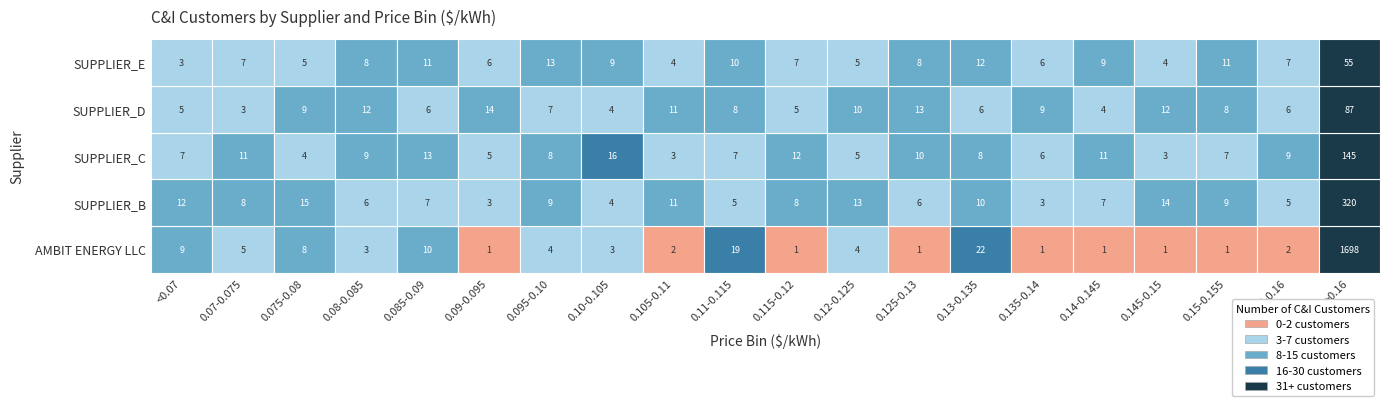

Is it true that SUPPLIER_B equals 0.1 at 16?

False